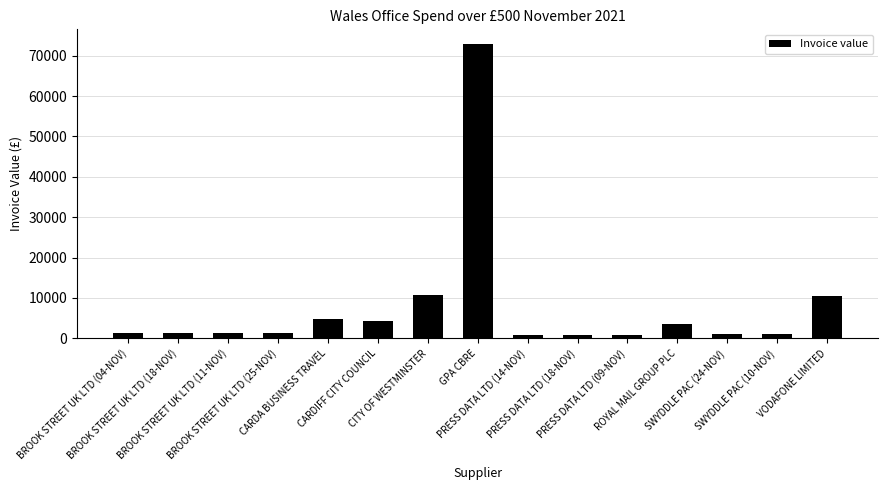

The value at BROOK STREET UK LTD (25-NOV) is 1398.2. True or false?

True